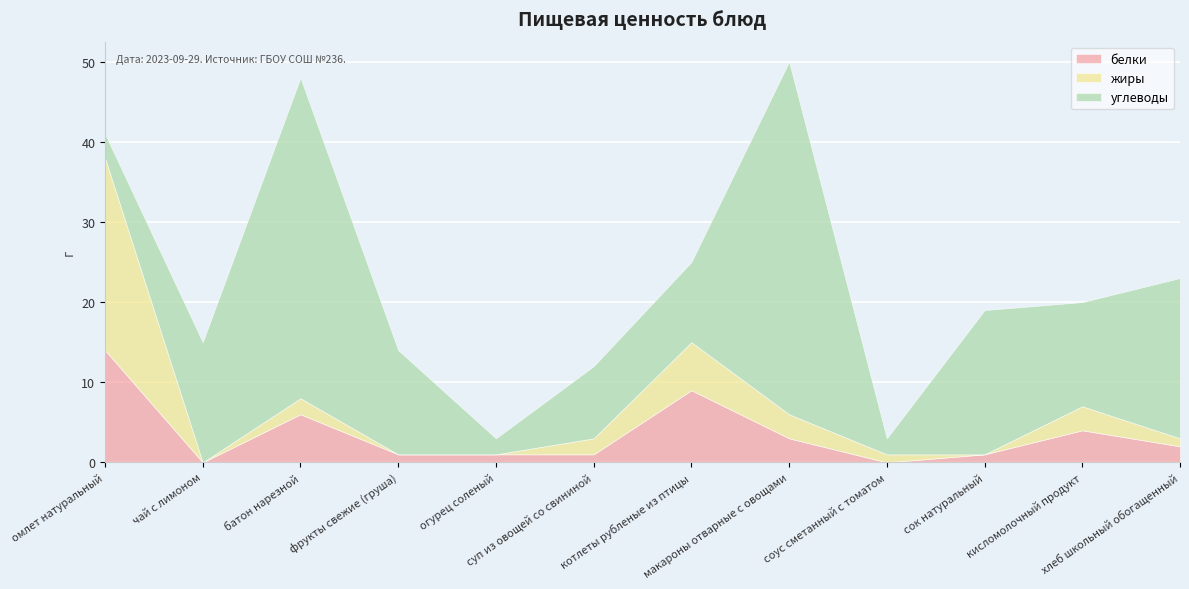

How many values in the белки series are below 2?

6